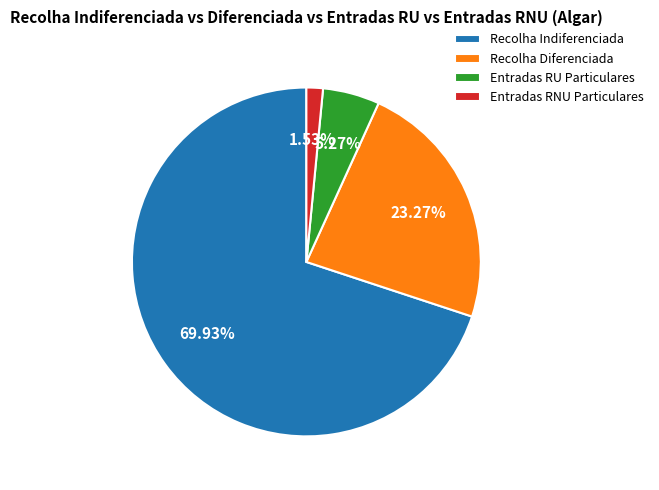

Which has a higher value, Recolha Diferenciada or Entradas RNU Particulares?

Recolha Diferenciada